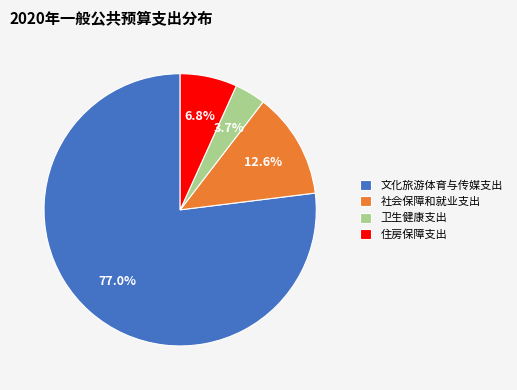

How many segments does this pie chart have?

4